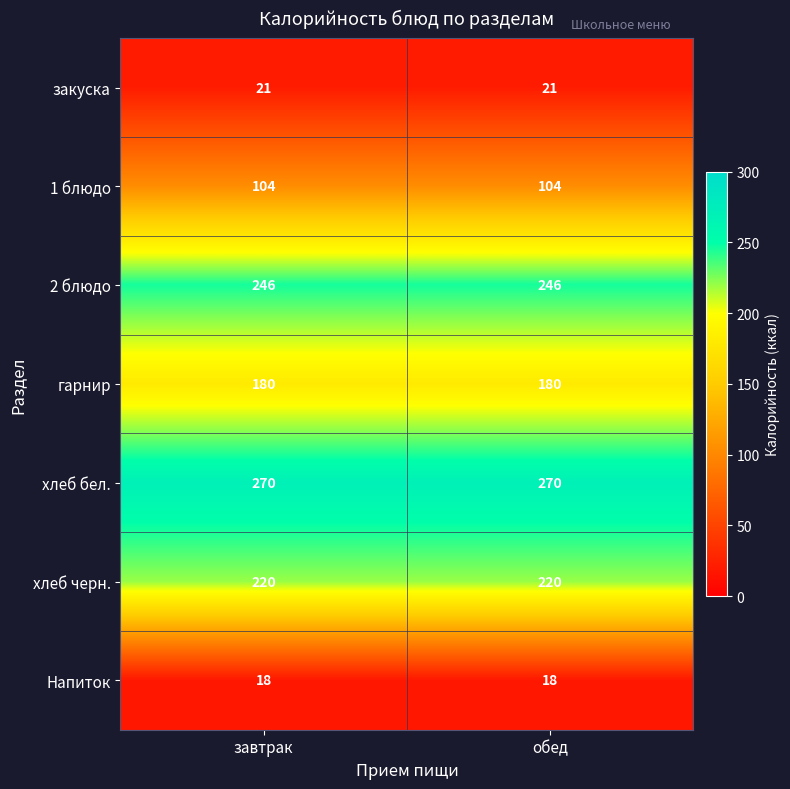

The гарнир series shows 59 at обед. True or false?

False